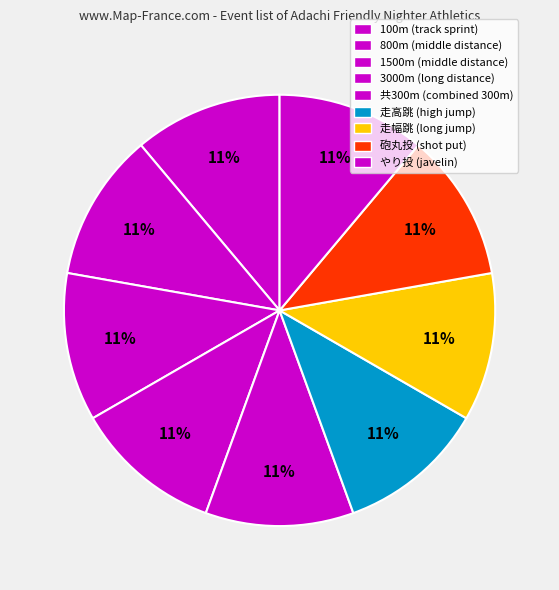

How many slices are in this pie chart?

9